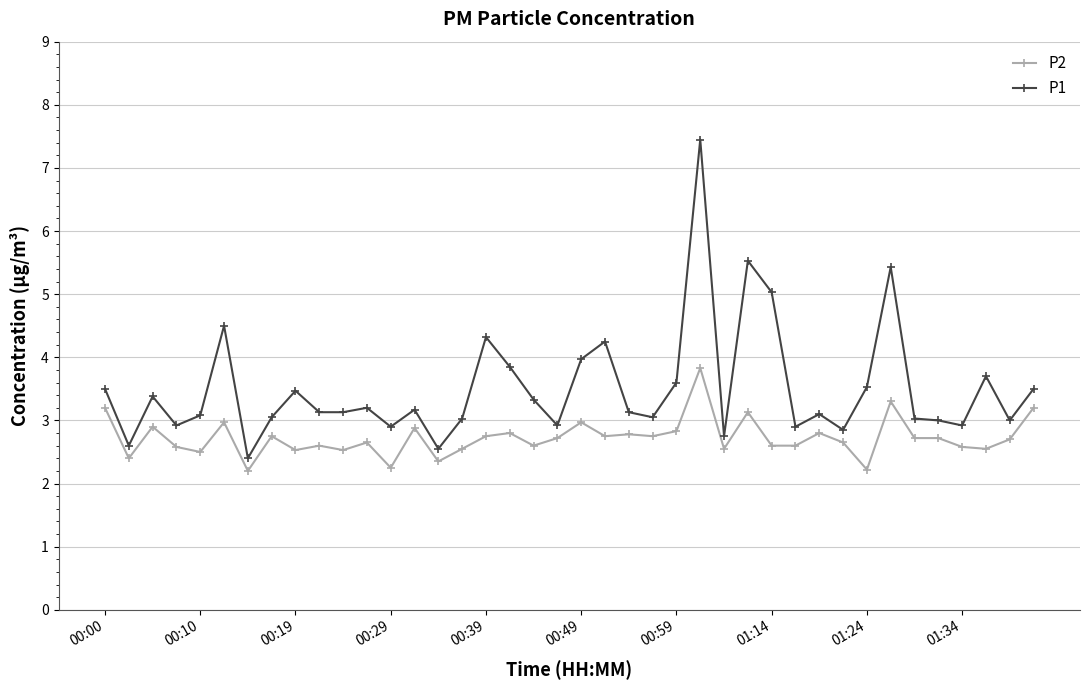

Which series has the largest total across all categories?

P1